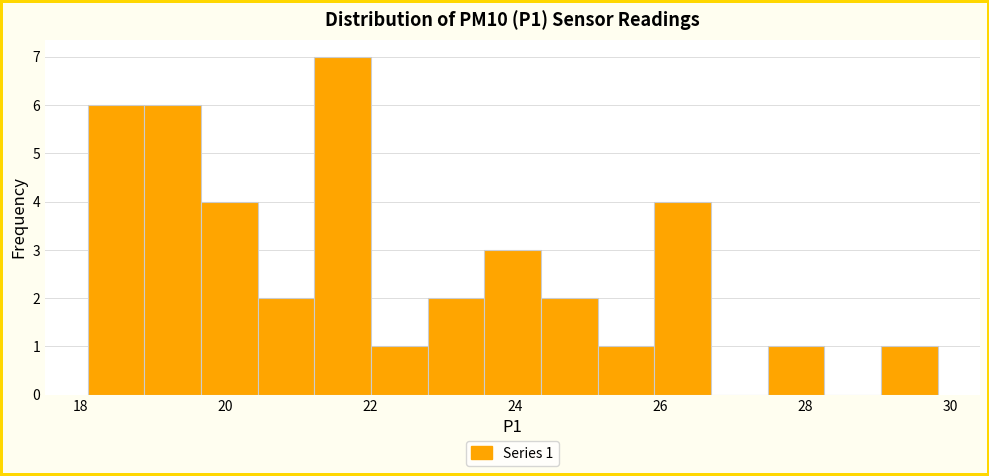

Read against the x-axis, roughly where is the centre of the tallest bar?

21.6